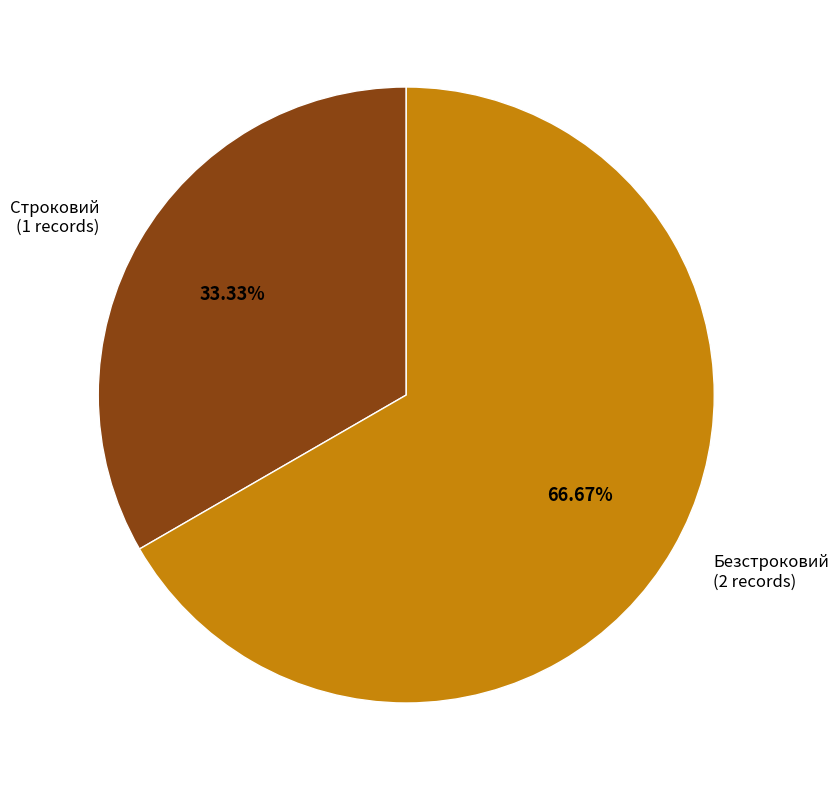

Is there a majority slice in this chart?

Yes